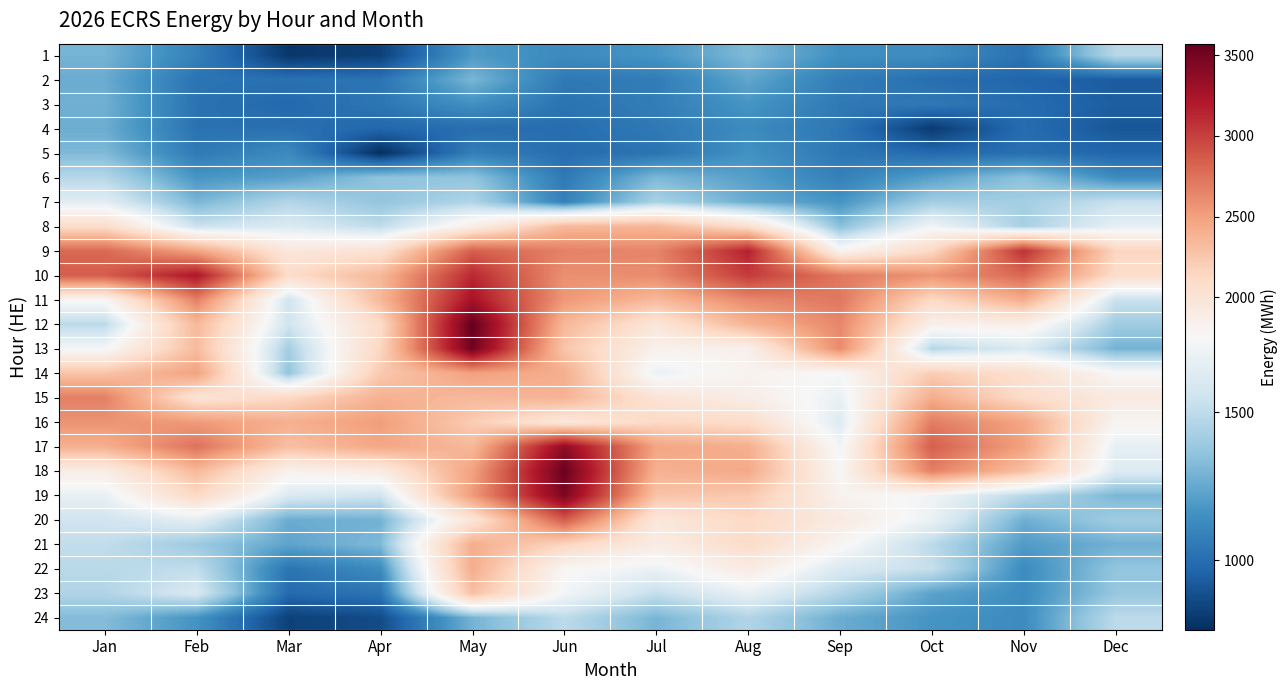

Which series has the largest total across all categories?

10